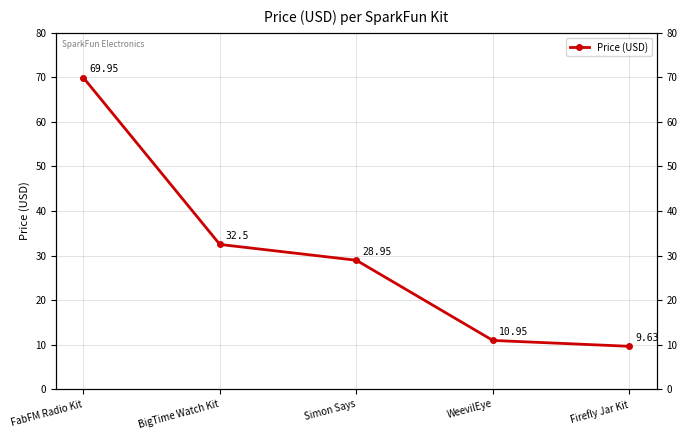

What is the sum of the values at Firefly Jar Kit and FabFM Radio Kit?

79.6